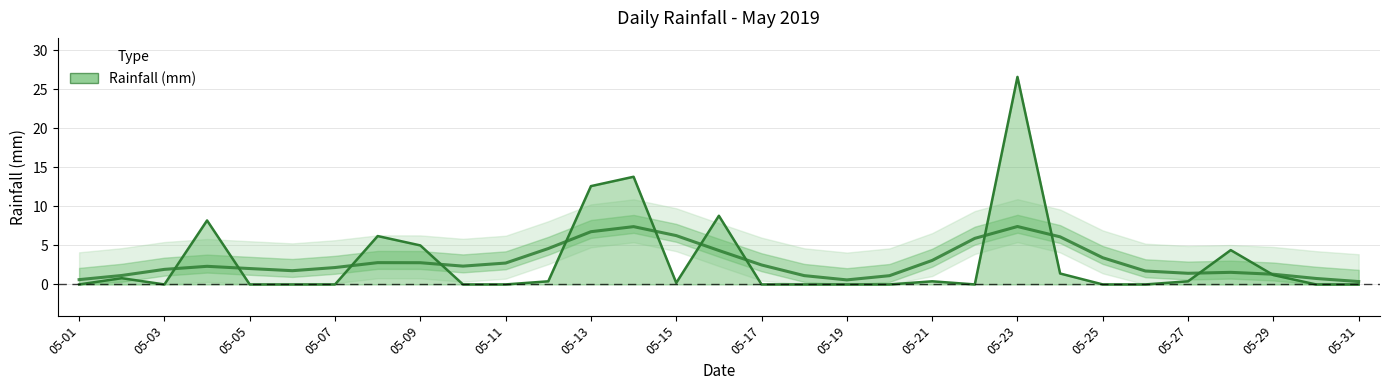

How many series are shown in this chart?

1